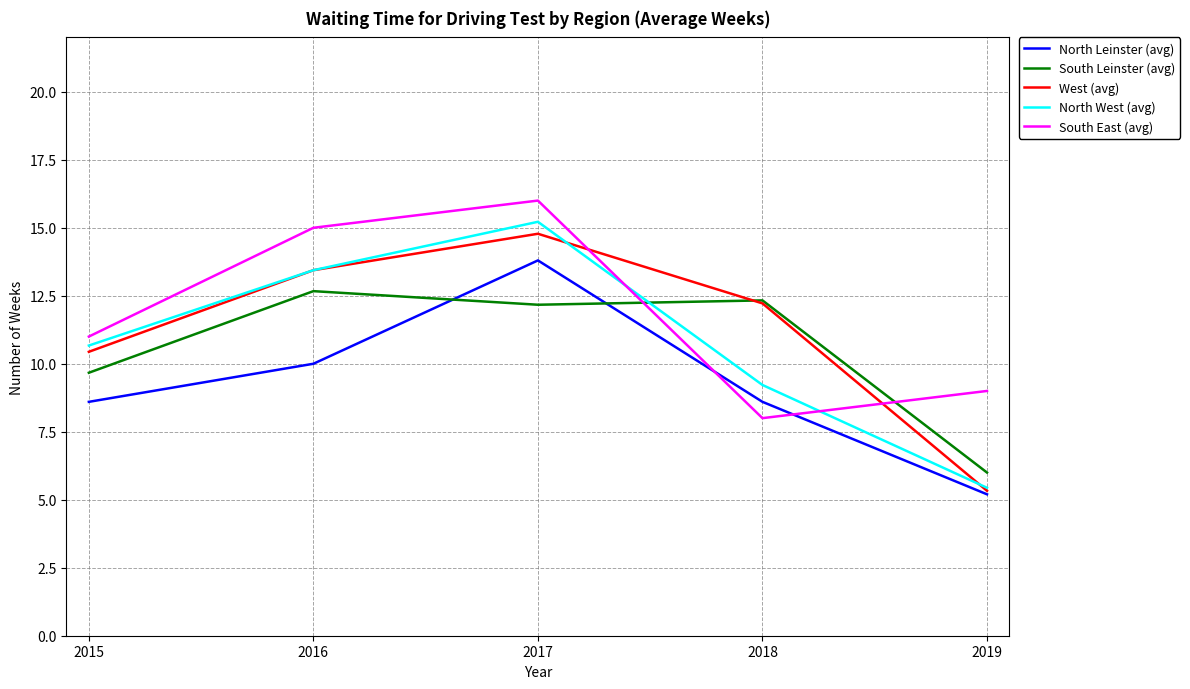

Where is the first local maximum for West (avg)?

2017